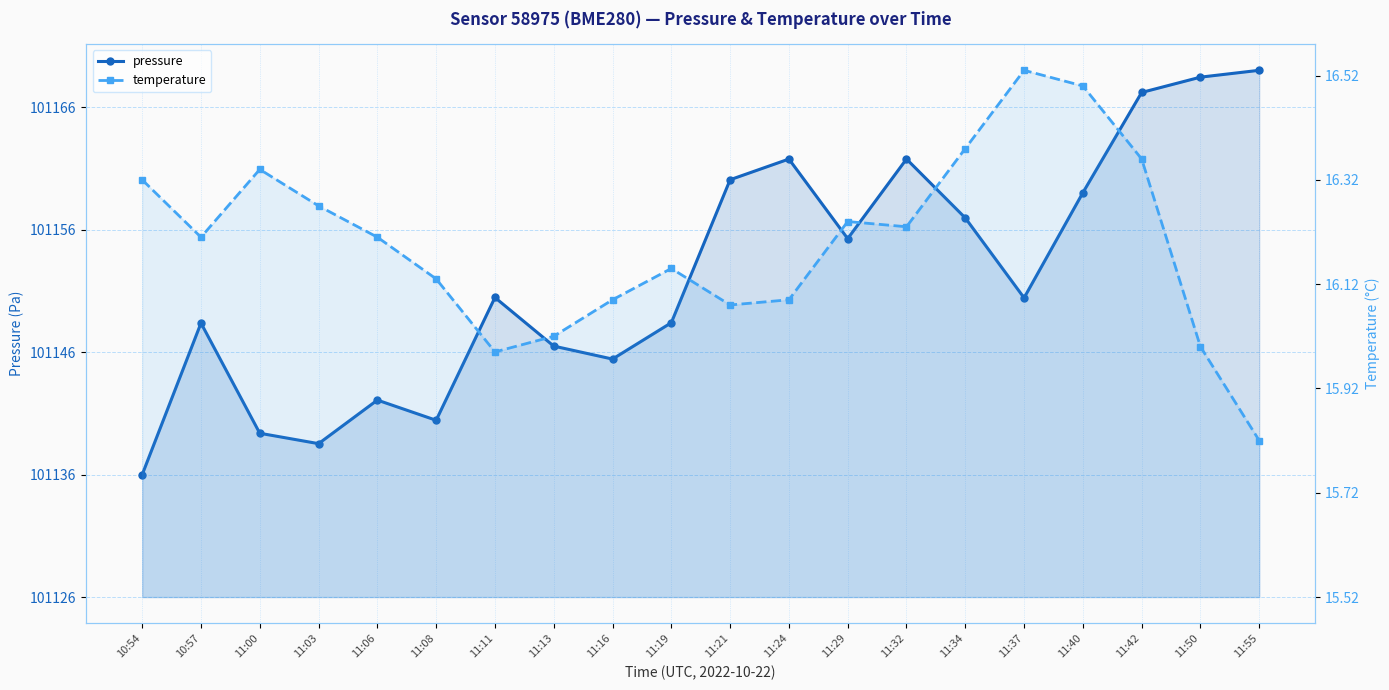

The temperature series shows 0.4 at 11:34. True or false?

False